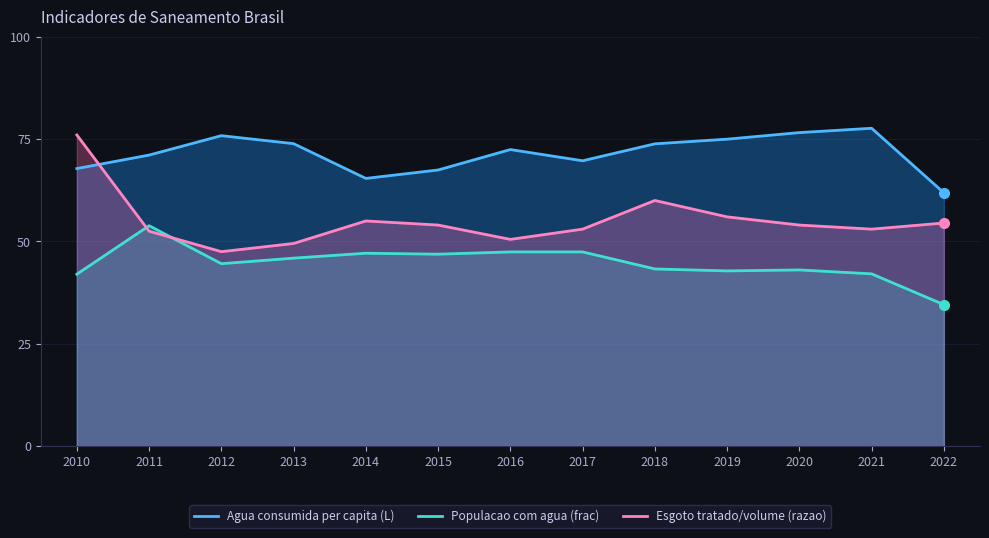

Which has a higher value, 2022 or 2013?

2013